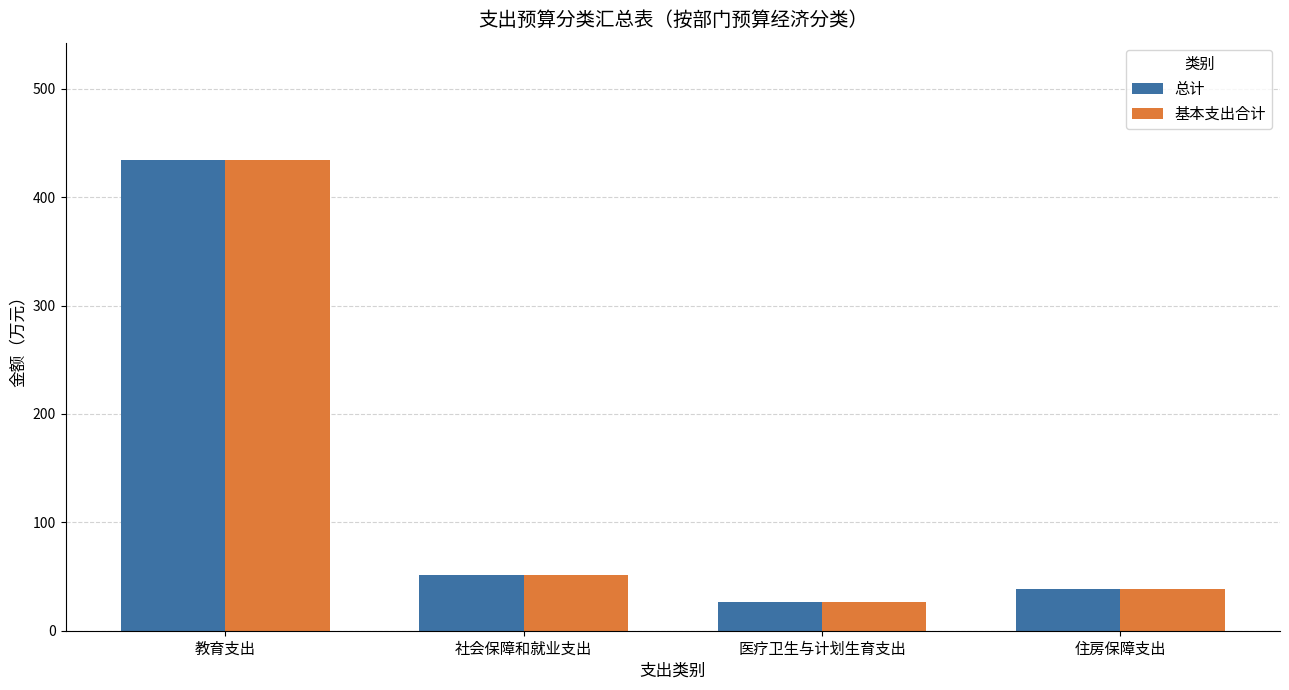

What is the value of the 总计 bar at the 4th from the left?

38.9